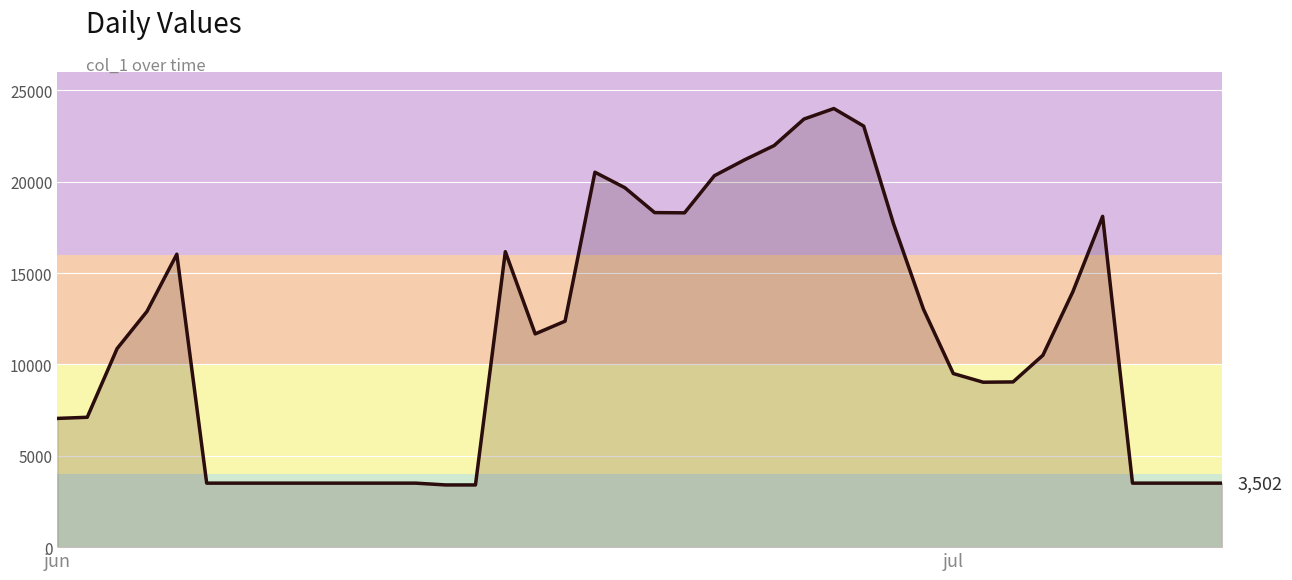

What is the maximum value shown in the chart?

24000